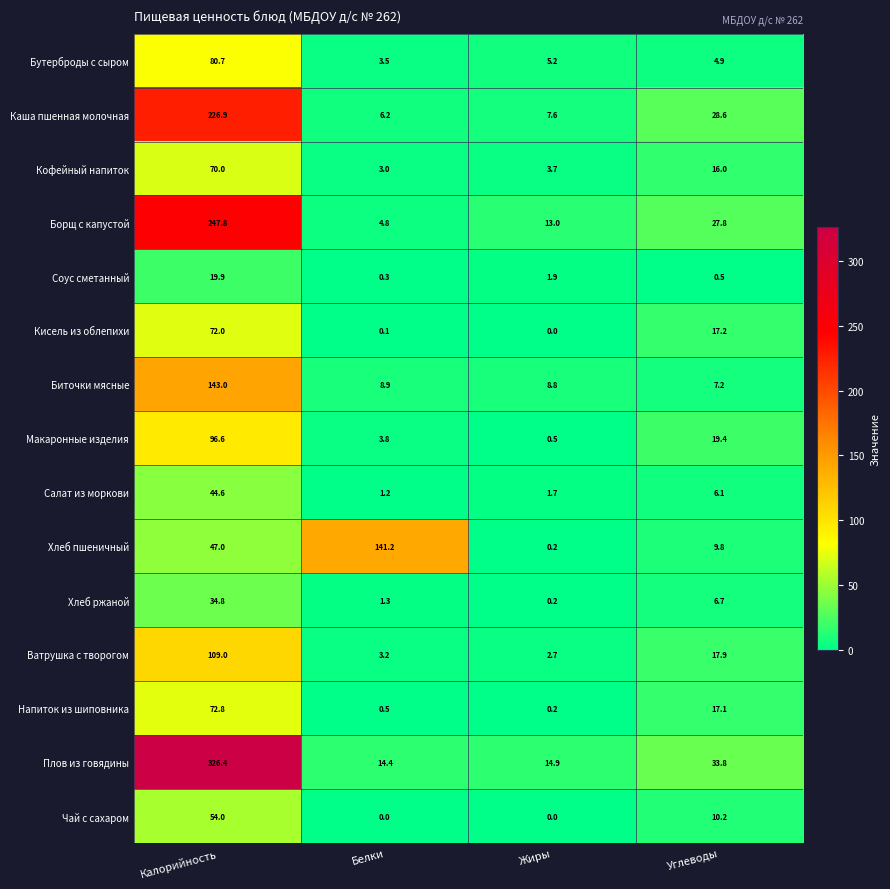

True or false: Бутерброды с сыром has a value of 2.0 at Белки.

False